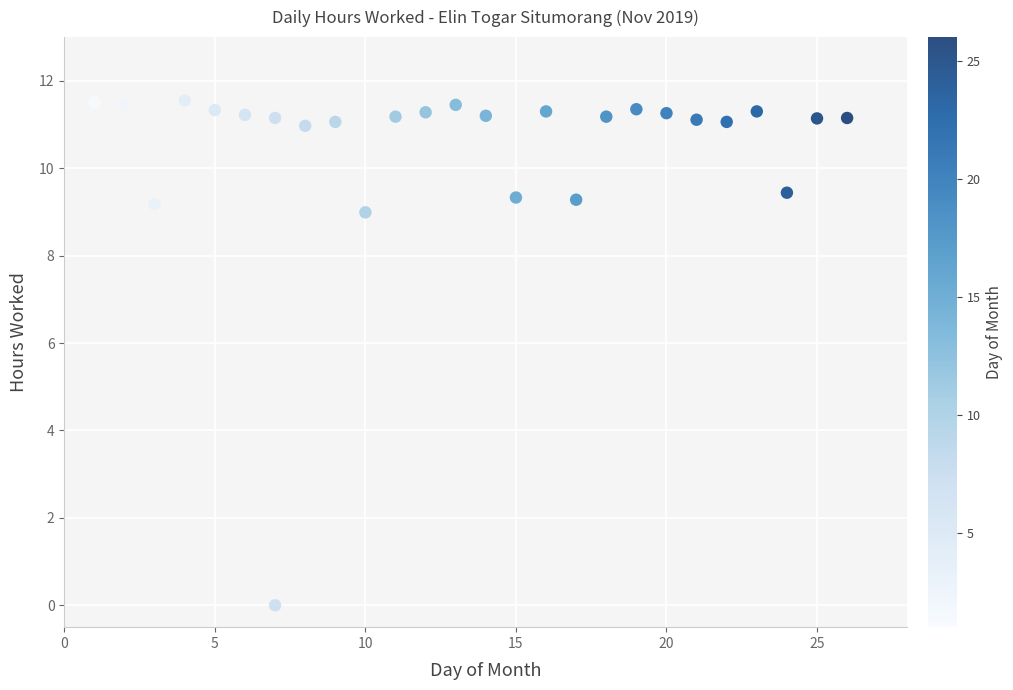

What Y value in the scatter plot is closest to 5?

9.0